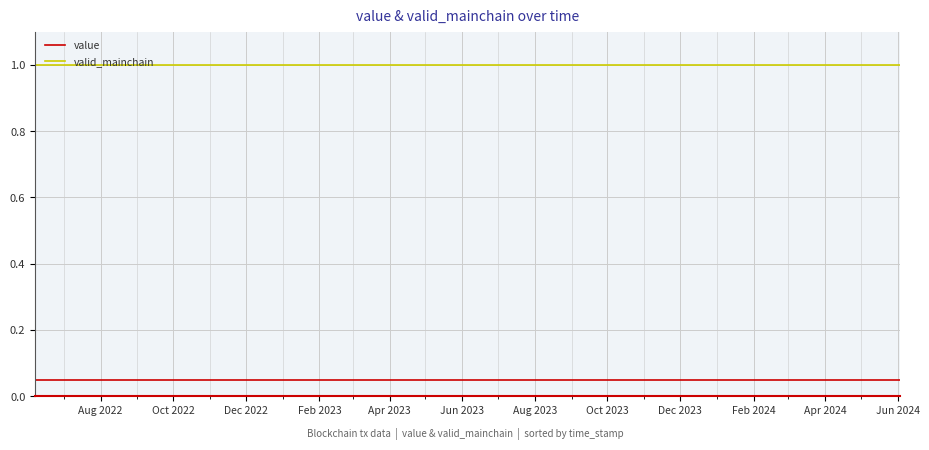

What is the greatest value displayed?

1.0